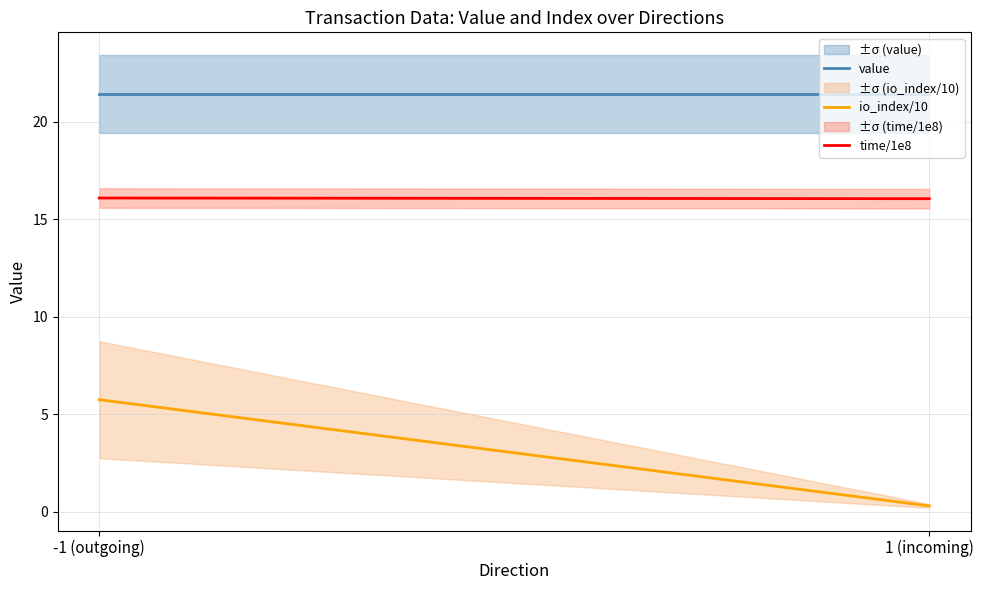

Reading right to left, extract all data points from this chart.

value: 21.4	21.4
io_index/10: 0.3	5.8
time/1e8: 16.1	16.1